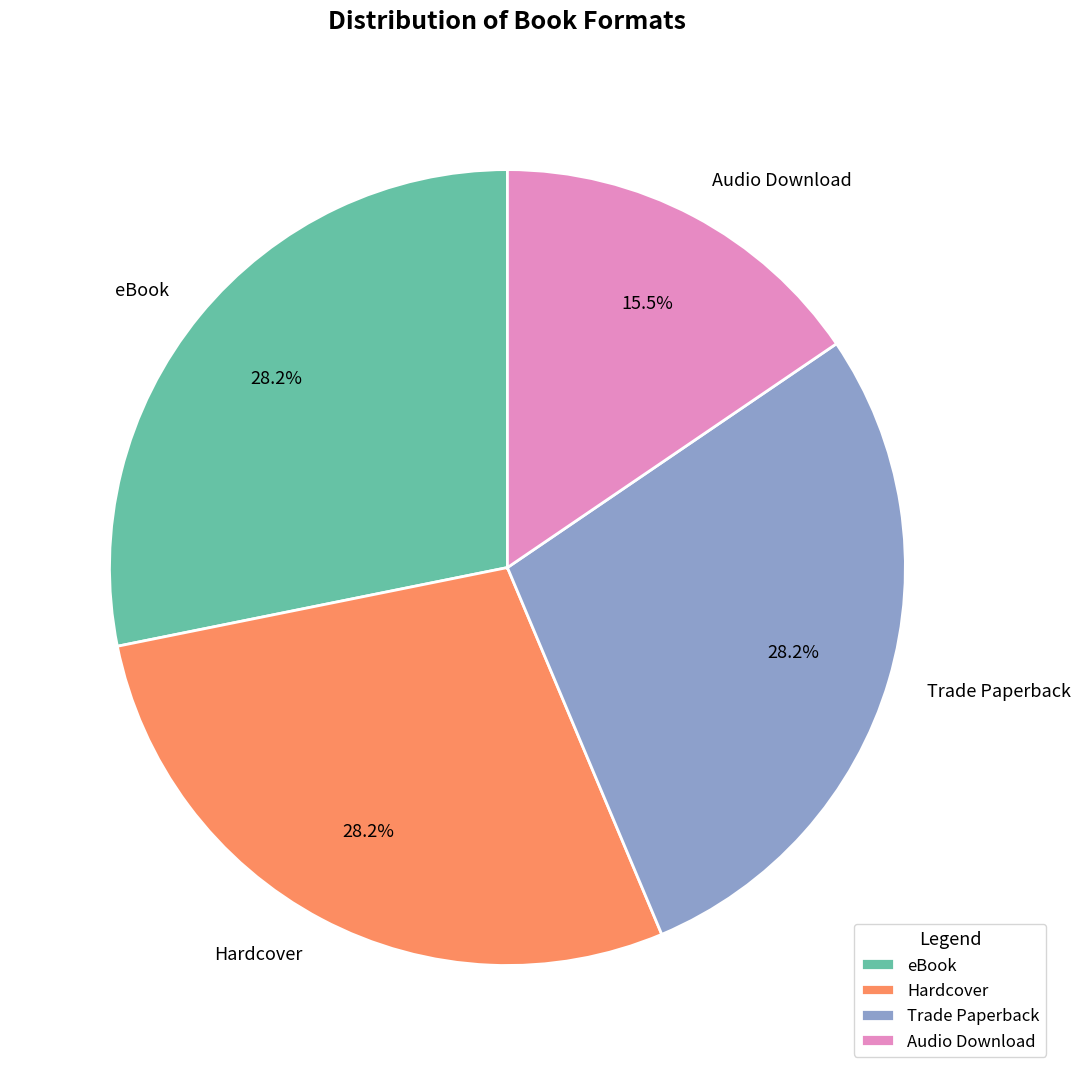

What percentage do eBook and Trade Paperback together represent?

56.3%